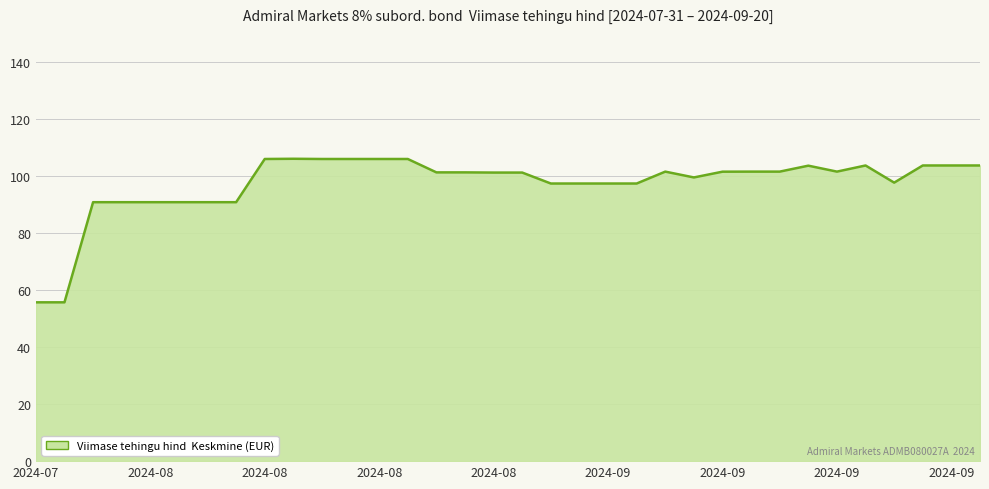

What is the difference between the maximum and minimum values?

50.4